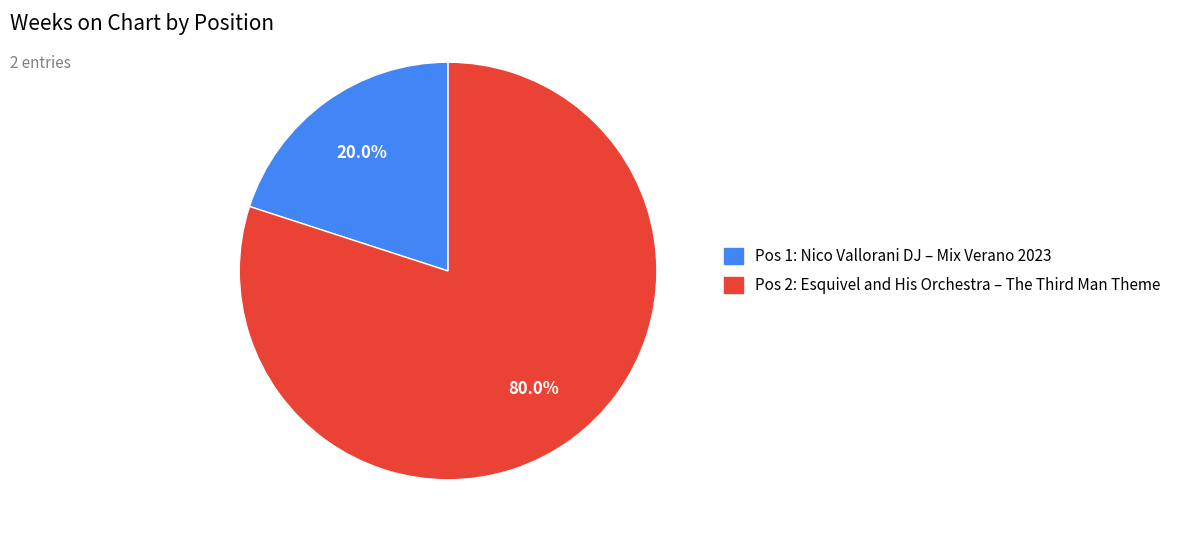

Does any single category account for the majority?

Yes